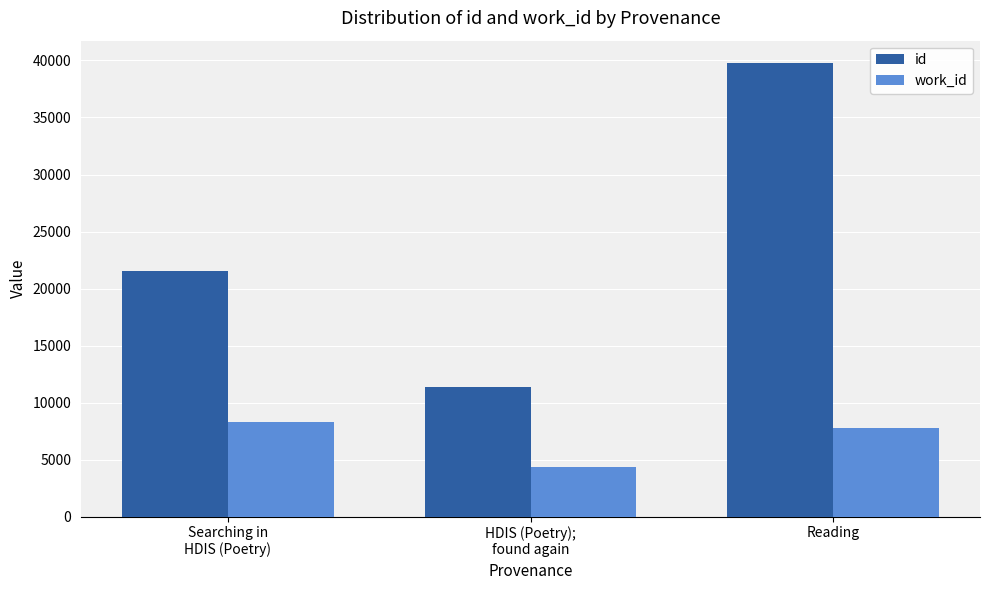

What is the difference between the work_id values at Reading and Searching in
HDIS (Poetry)?

550